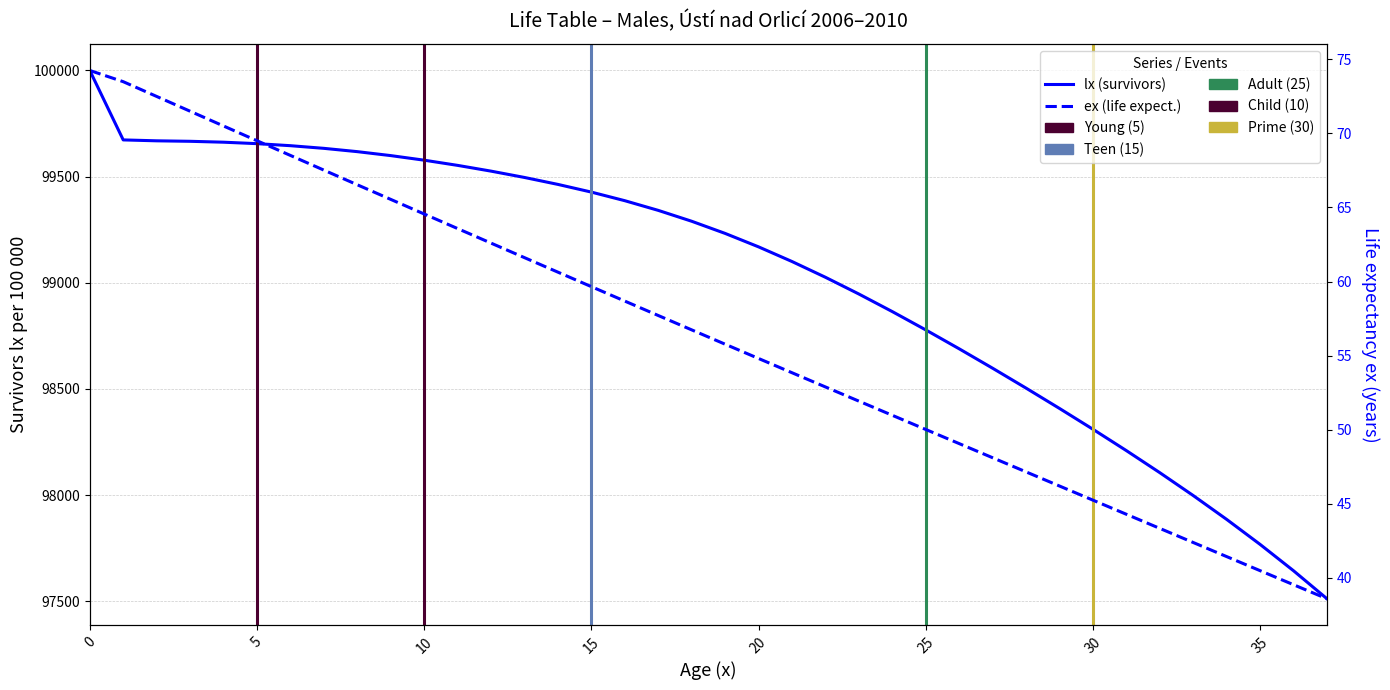

At 18, list the series in order from largest to smallest.

lx, ex